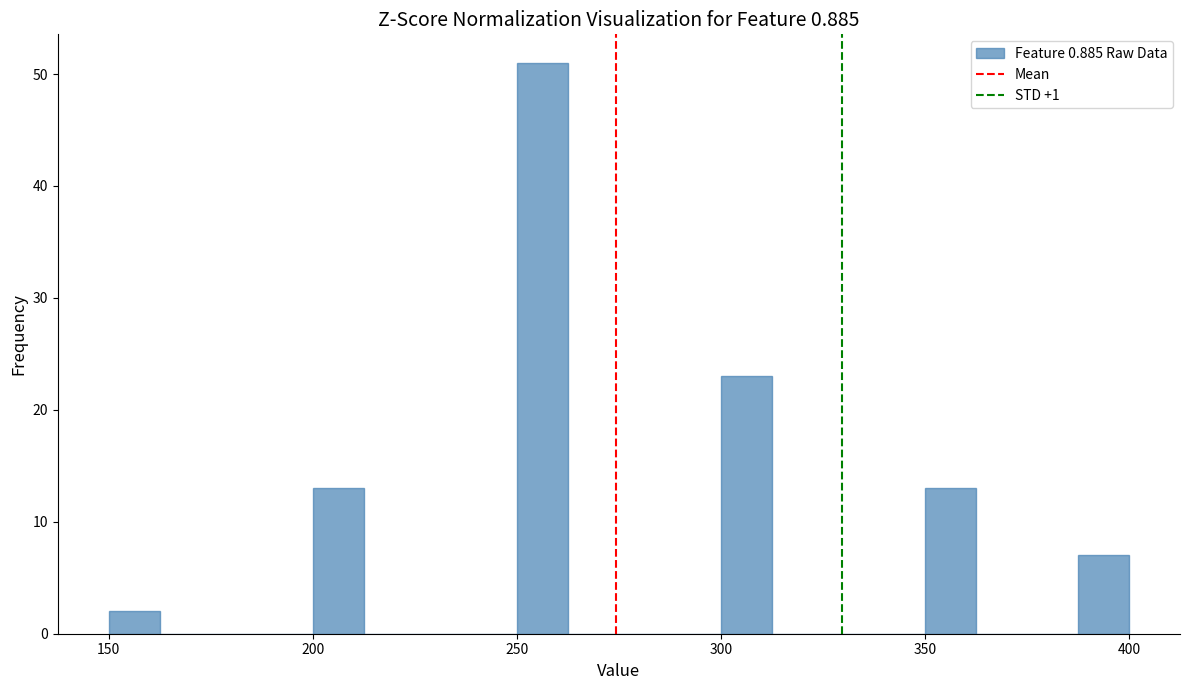

Around what value on the x-axis is the tallest bar? Give the approximate position of its centre, as read against the axis.

255